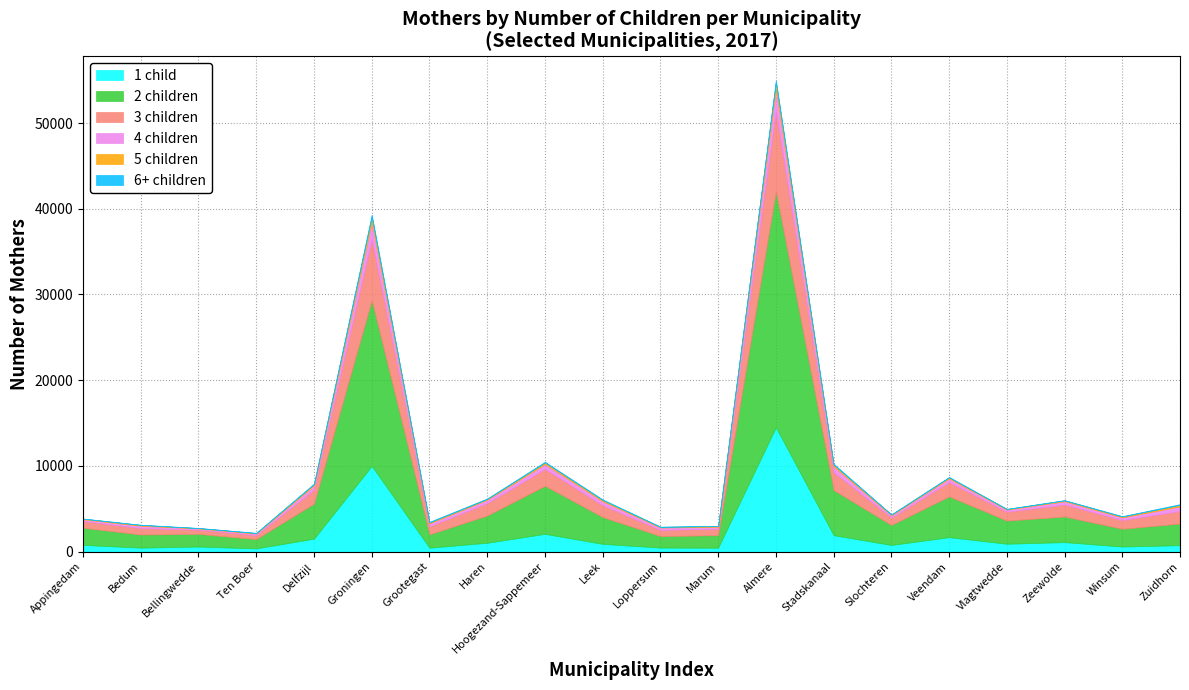

What is the label of the 1st point from the left?

Appingedam